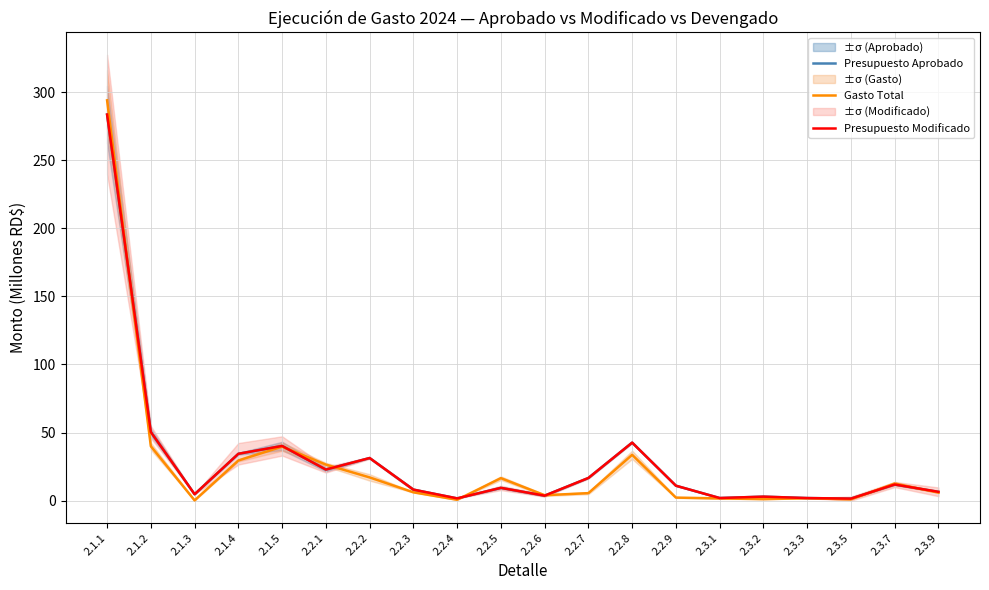

True or false: Presupuesto Aprobado and Gasto Total intersect in this chart.

True